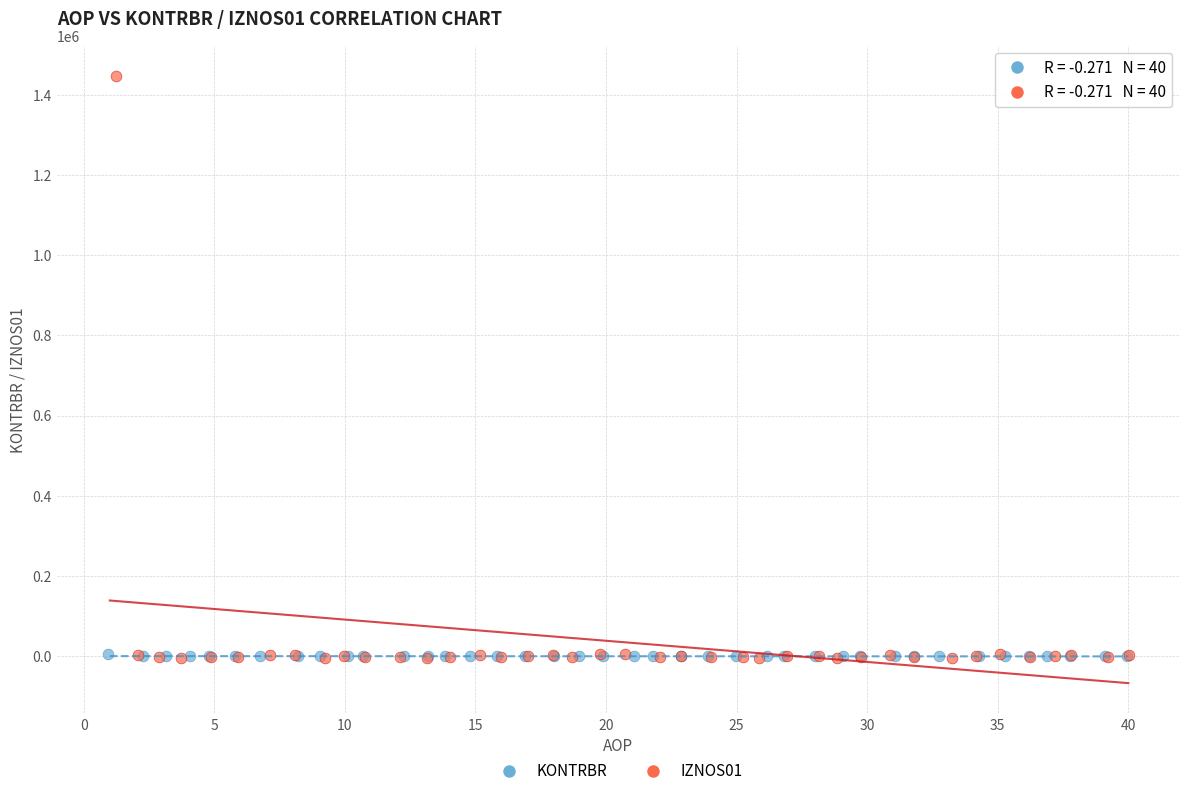

Which series has the widest spread of Y values?

IZNOS01